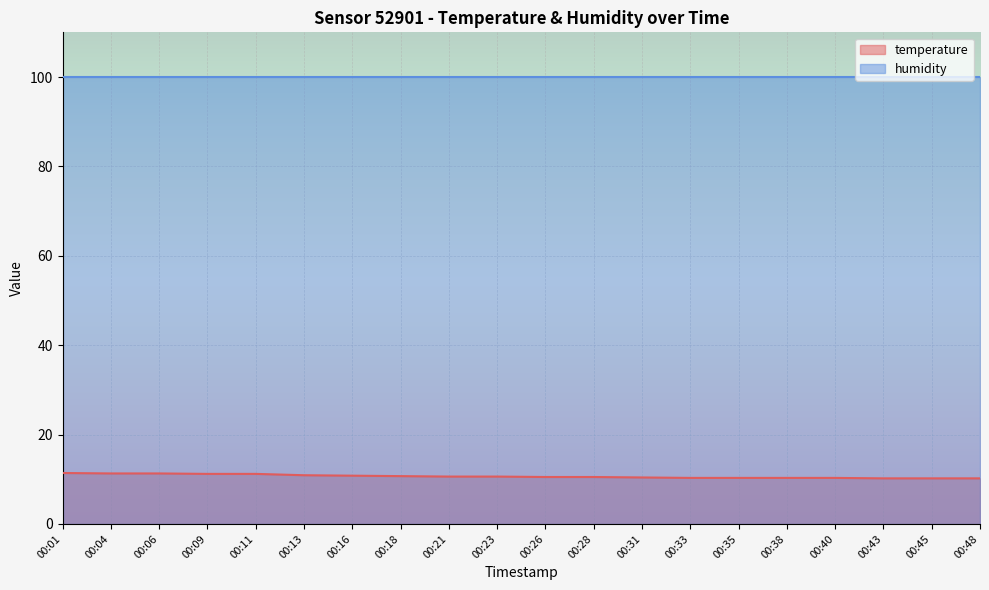

Reading left to right, extract all data points from this chart.

11.4	11.3	11.3	11.2	11.2	10.9	10.8	10.7	10.6	10.6	10.5	10.5	10.4	10.3	10.3	10.3	10.3	10.2	10.2	10.2